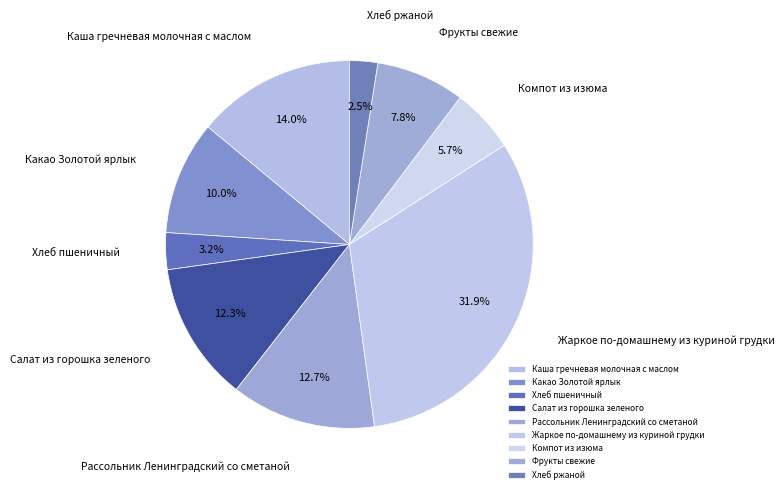

Is there a majority slice in this chart?

No